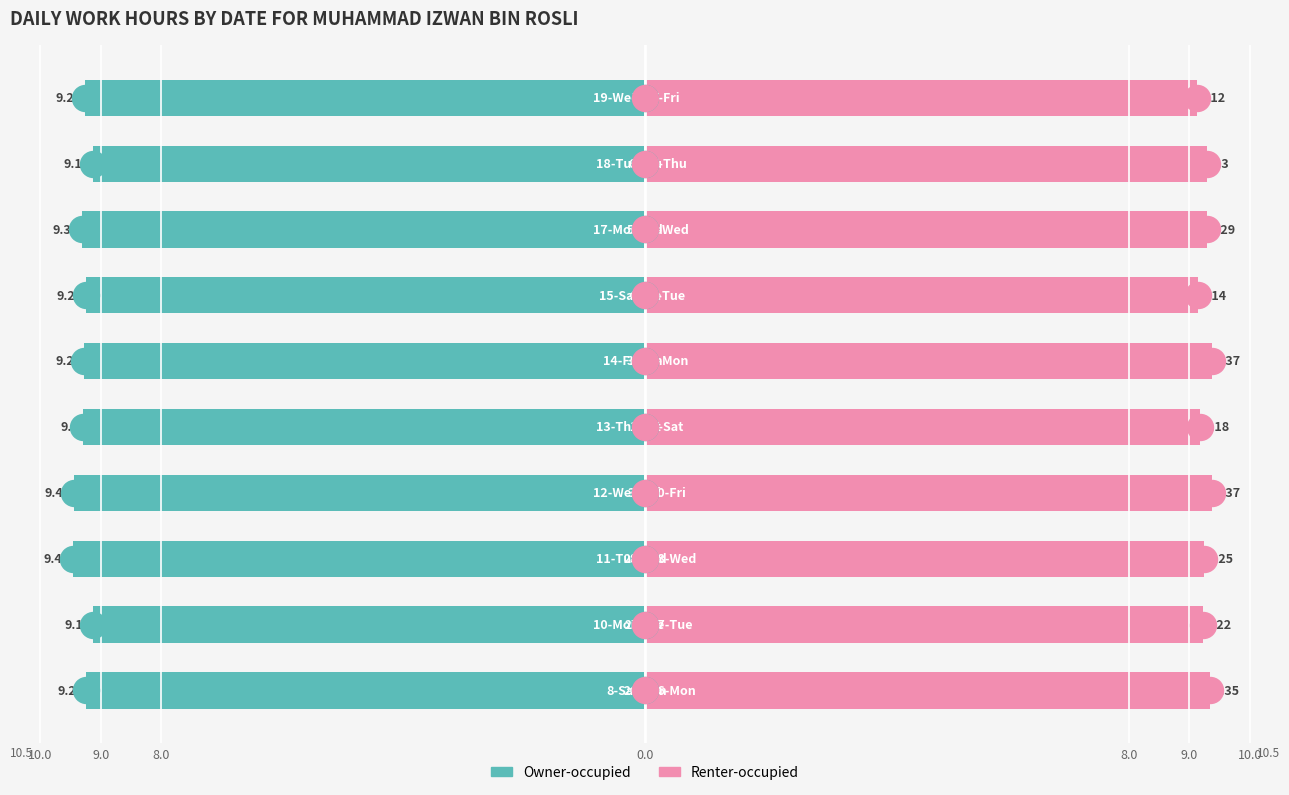

Which series has the largest total across all categories?

Renter-occupied